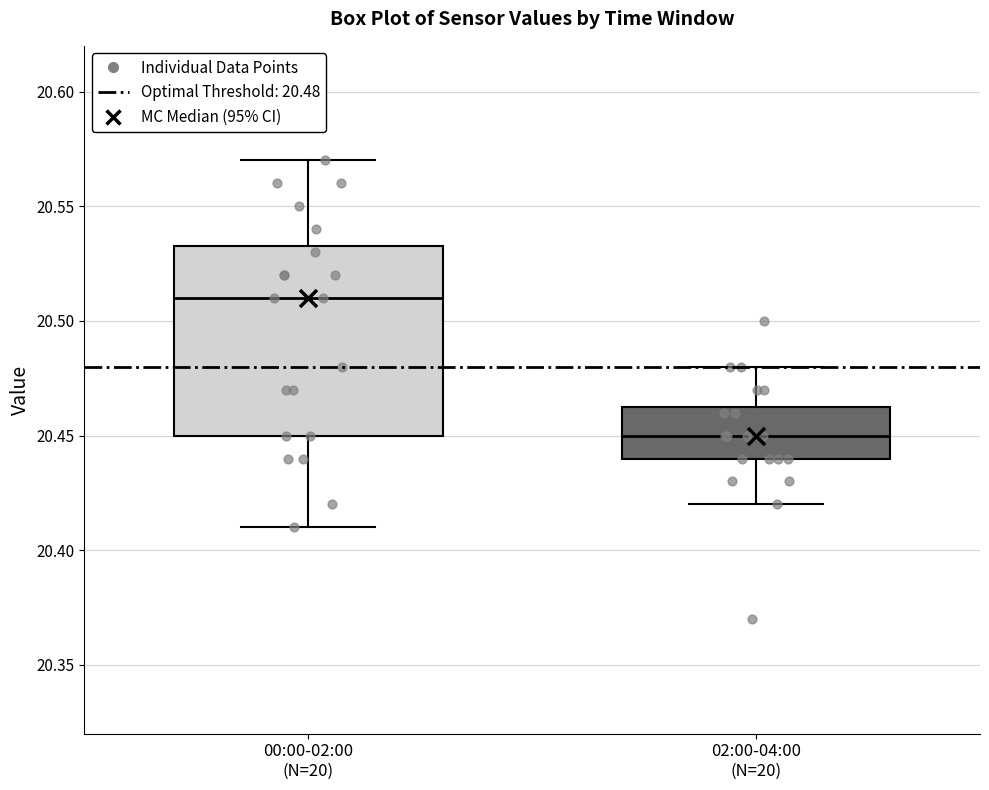

Which box is the tallest, from its lower edge to its upper edge?

00:00-02:00 (N=20)